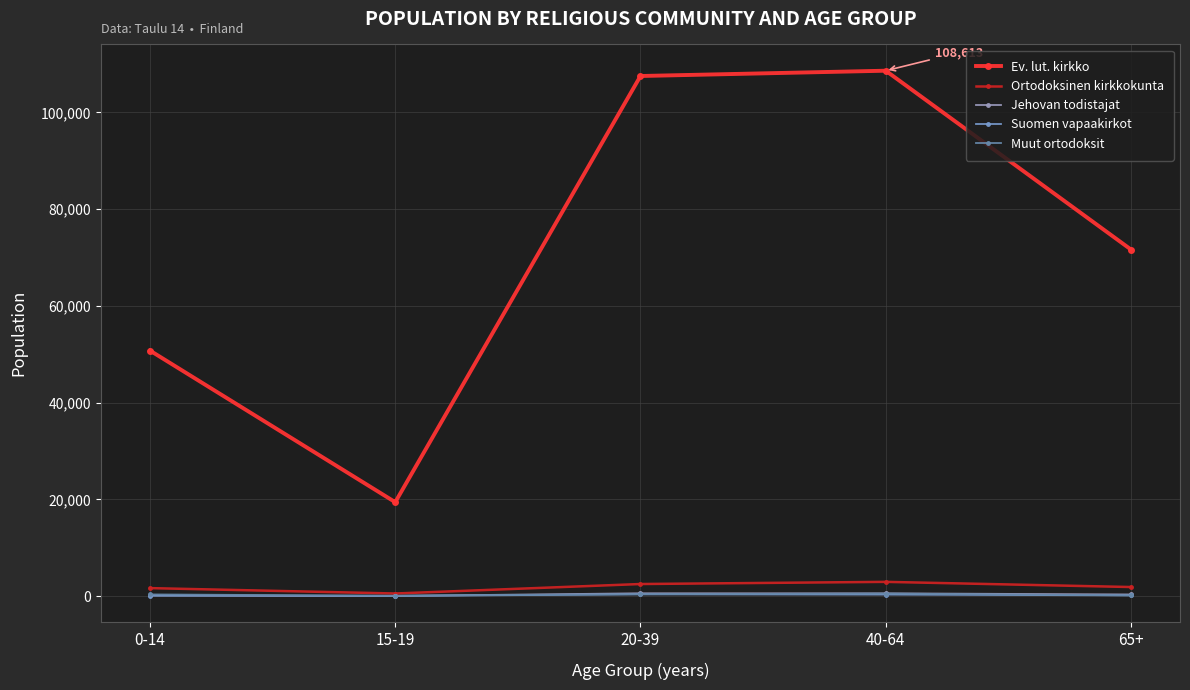

What is the value of the Ortodoksinen kirkkokunta point at the 3rd from the left?

2500